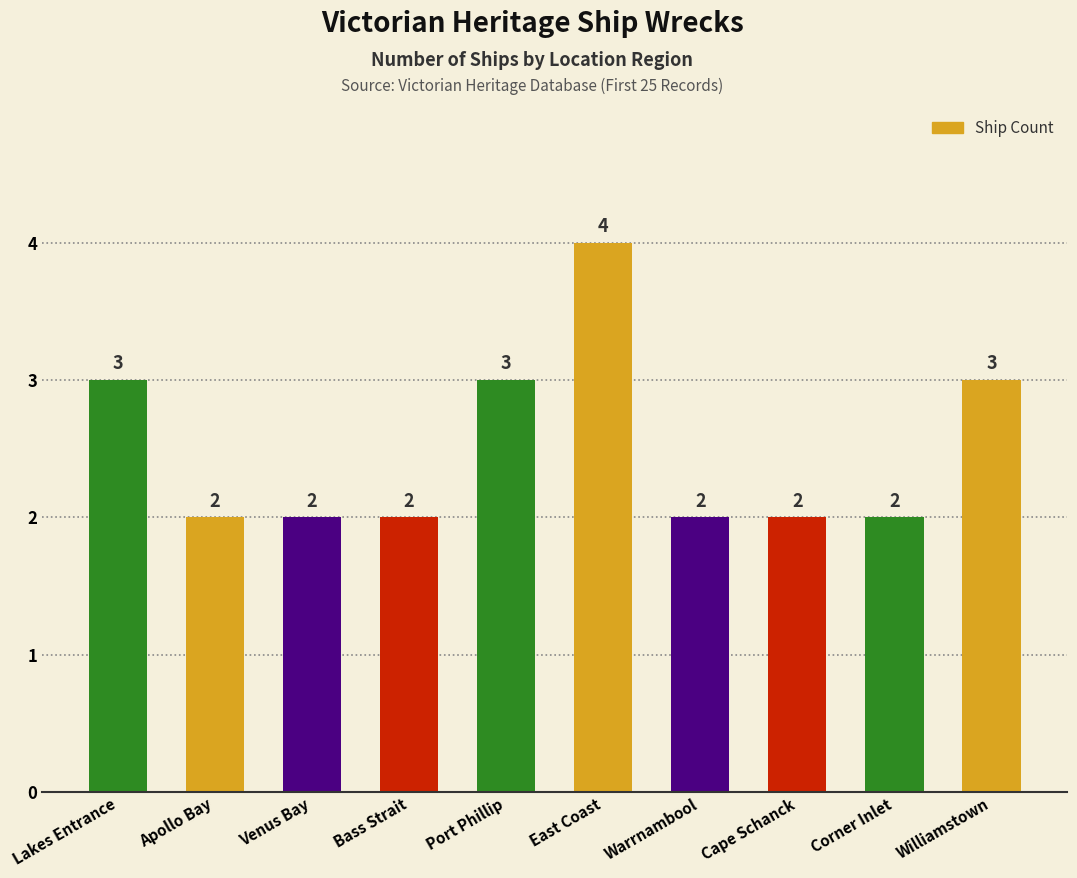

Reading left to right, transcribe all the data shown in this chart.

Lakes Entrance=3	Apollo Bay=2	Venus Bay=2	Bass Strait=2	Port Phillip=3	East Coast=4	Warrnambool=2	Cape Schanck=2	Corner Inlet=2	Williamstown=3